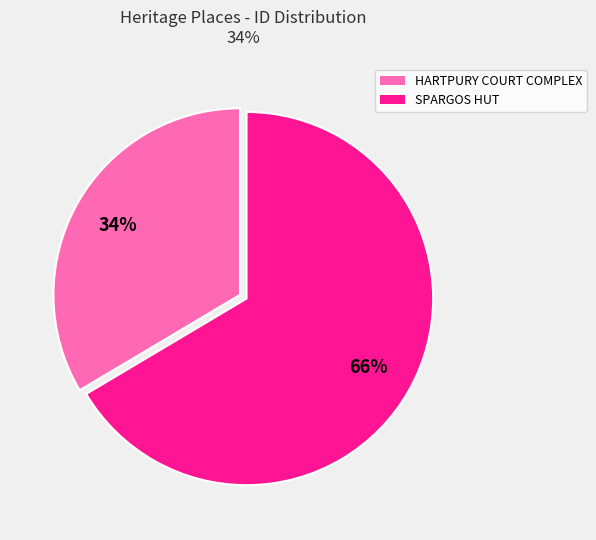

The HARTPURY COURT COMPLEX slice represents 47% of the pie. True or false?

False